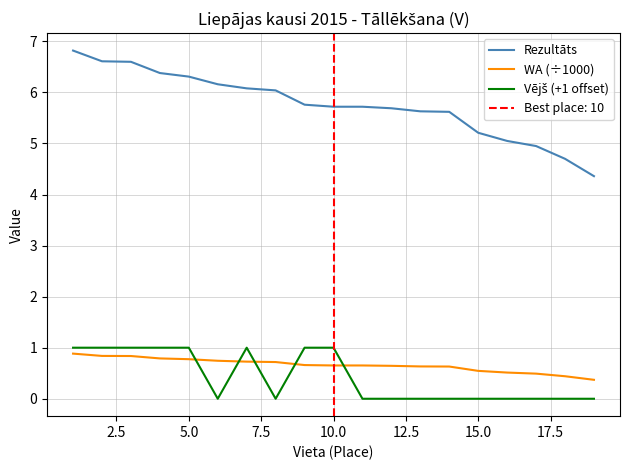

Count the number of categories in the chart.

19